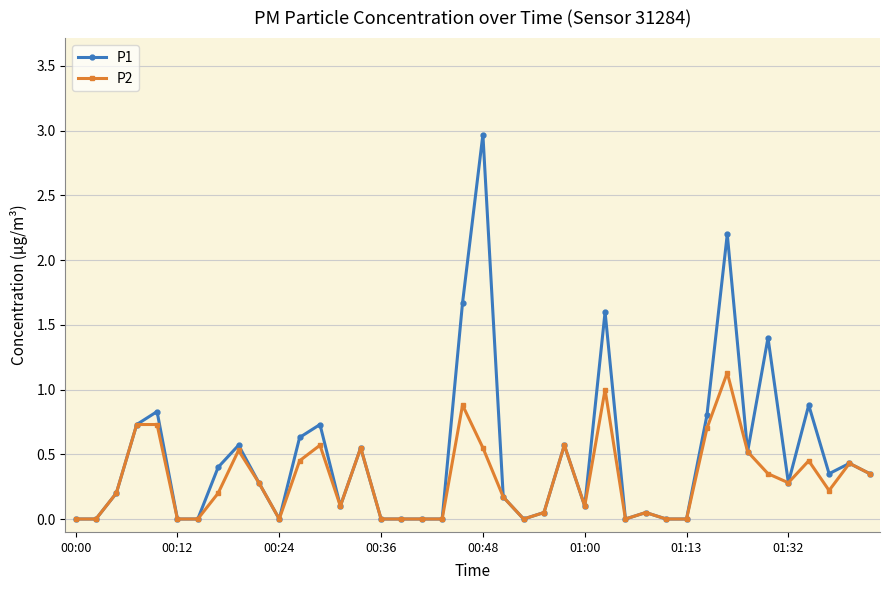

What are all the series names shown in the legend?

P1, P2